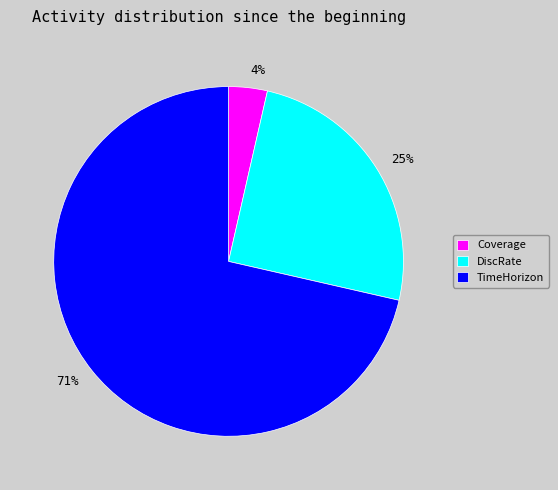

How many slices are in this pie chart?

3